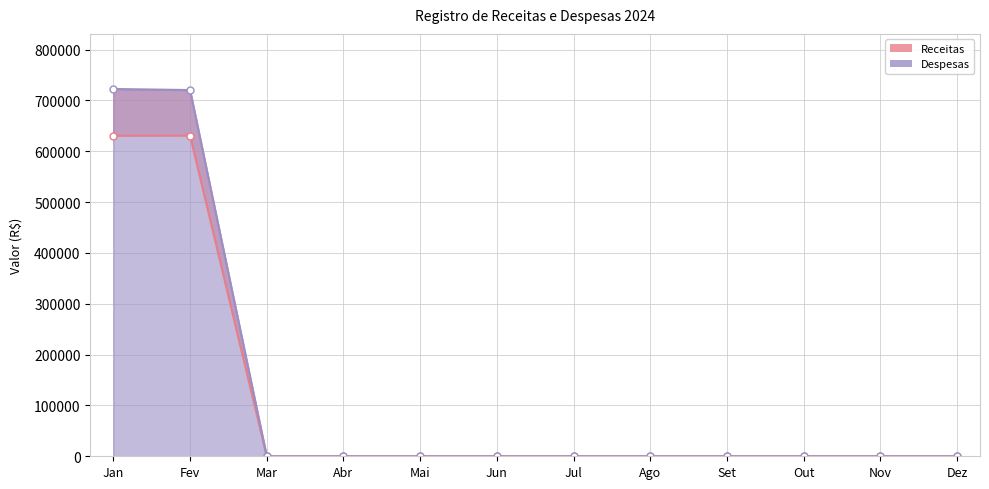

List the series in order of their overall mean, lowest first.

Receitas, Despesas